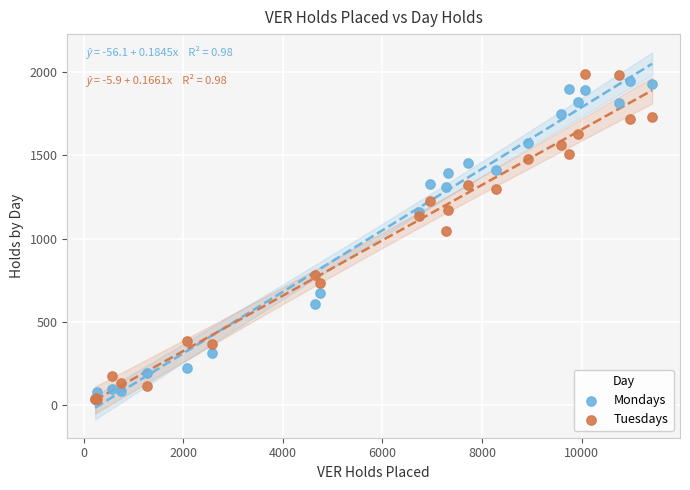

In the Mondays series, what Y value is closest to 989?

1160